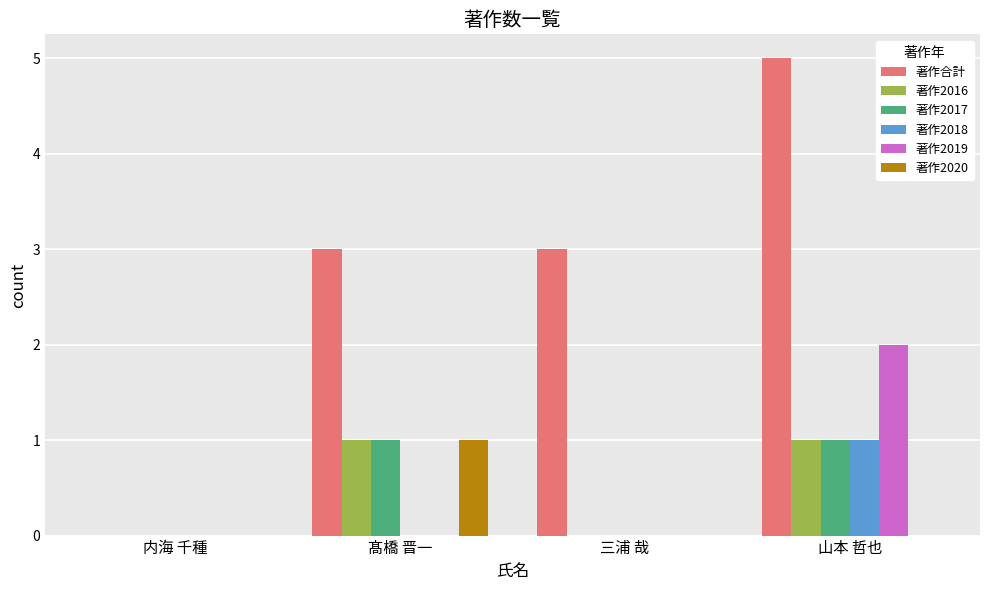

Which series has the largest total across all categories?

著作合計